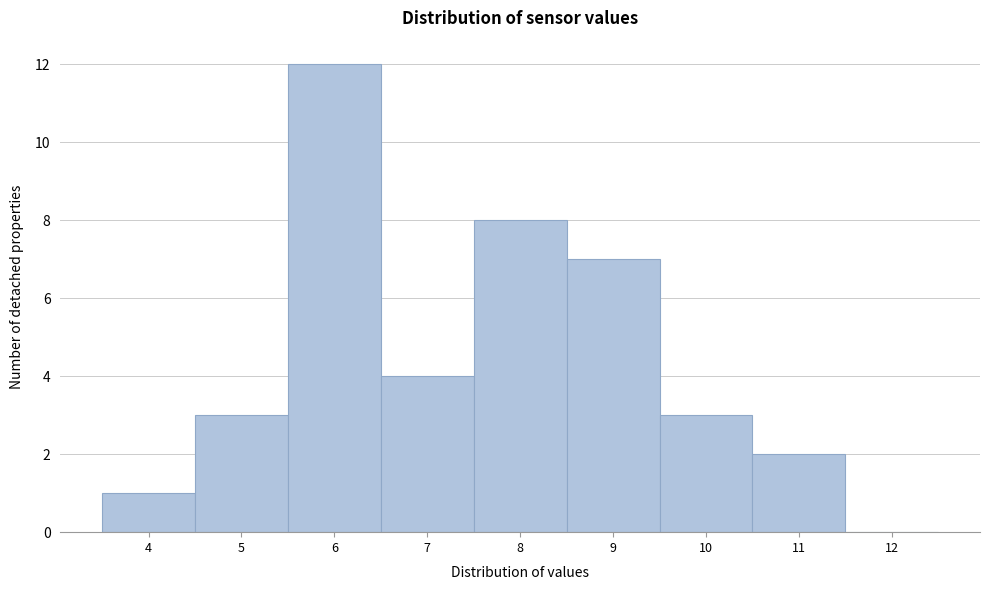

Reading left to right, list all the values displayed in this chart.

4=1	5=3	6=12	7=4	8=8	9=7	10=3	11=2	12=0